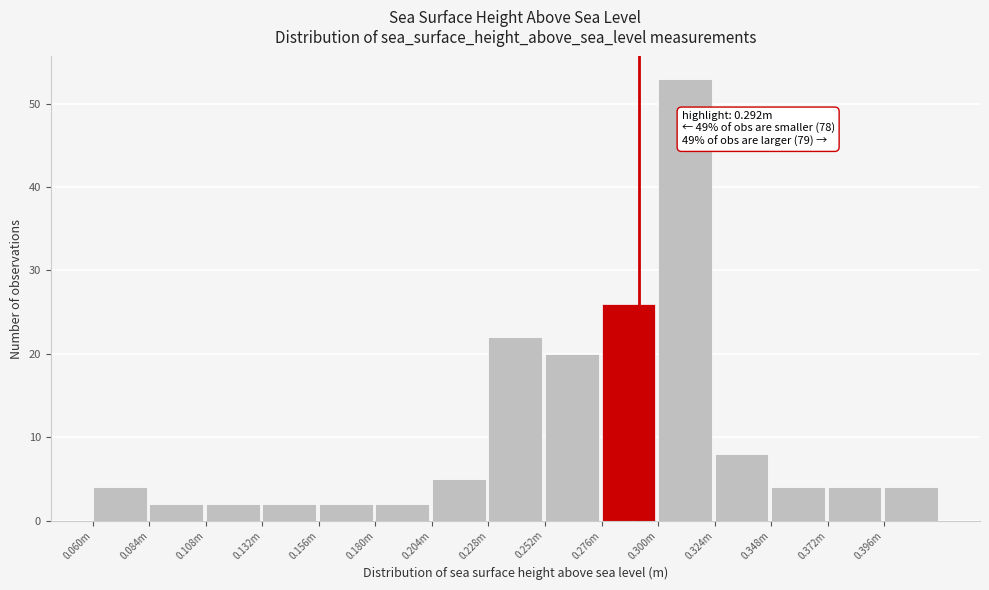

Reading left to right, extract all data points from this chart.

4	2	2	2	2	2	5	22	20	26	53	8	4	4	4